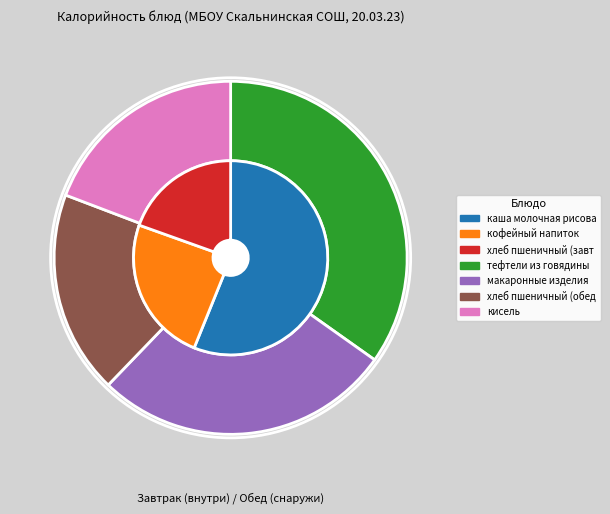

Approximately how many times larger is the value at хлеб пшеничный (обед) compared to кисель?

1.0